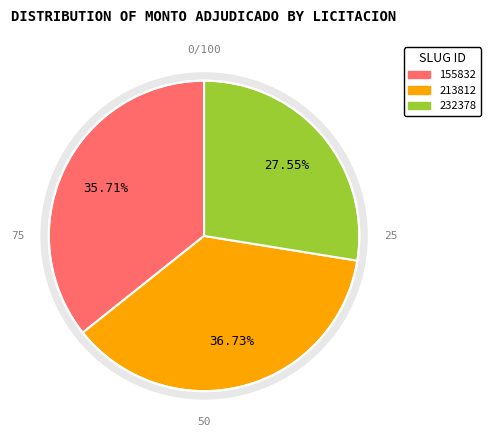

What percentage is the 155832-alfredo-ibarra-gonzalez-20 slice, to the nearest percent?

36%